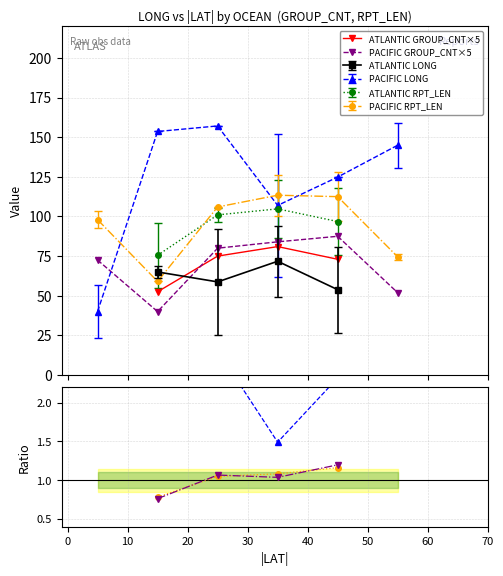

What is the value of the PACIFIC LONG point at the 1st from the left?

40.1